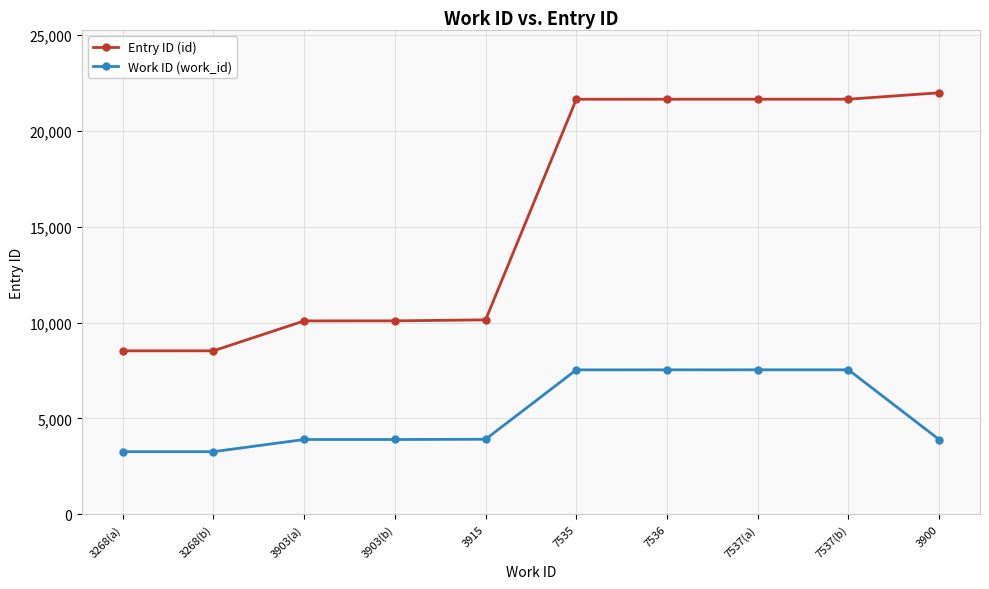

What is the minimum value for Entry ID (id)?

8527